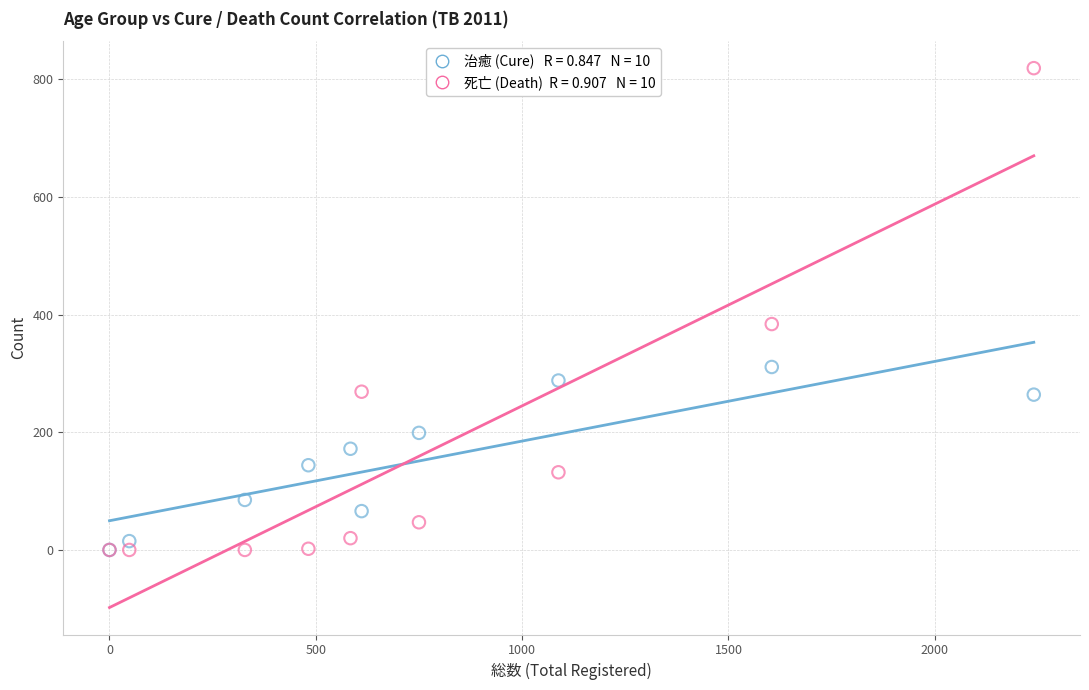

Across all series, what Y value is closest to 409?

384